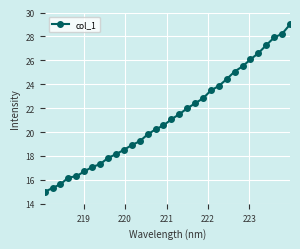

Count the number of values greater than 21.

16